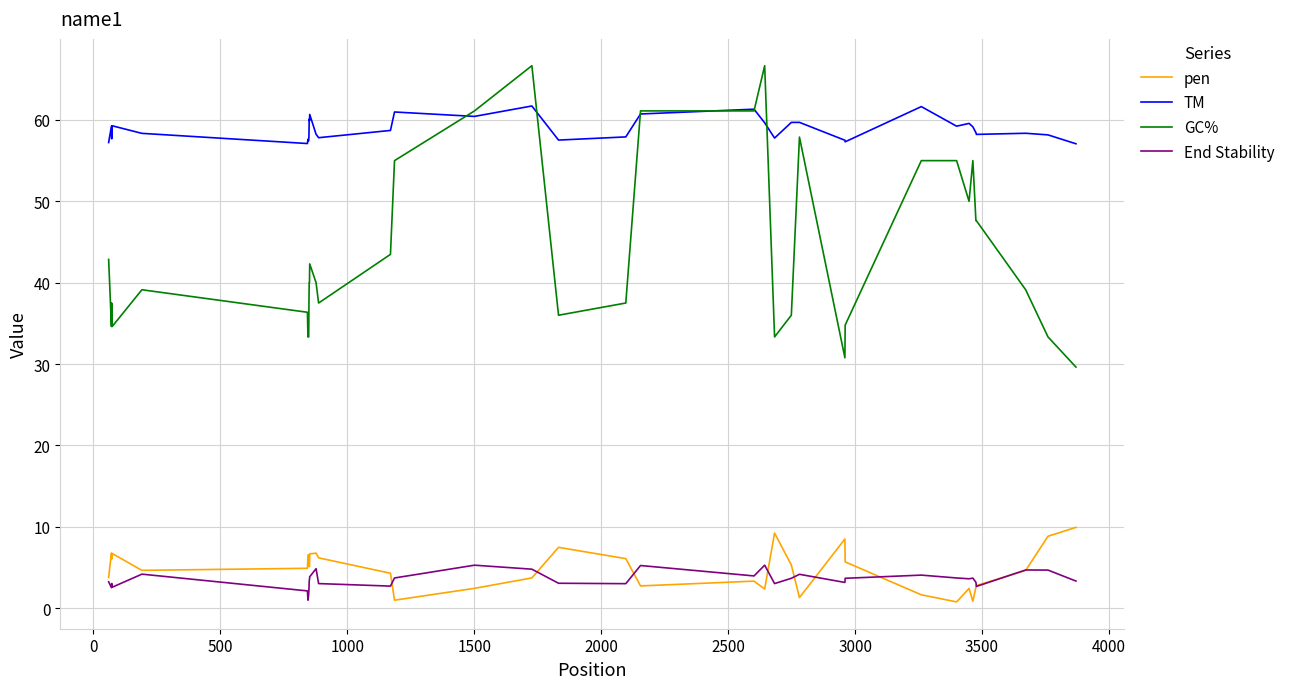

Which series has the widest spread of values?

GC%